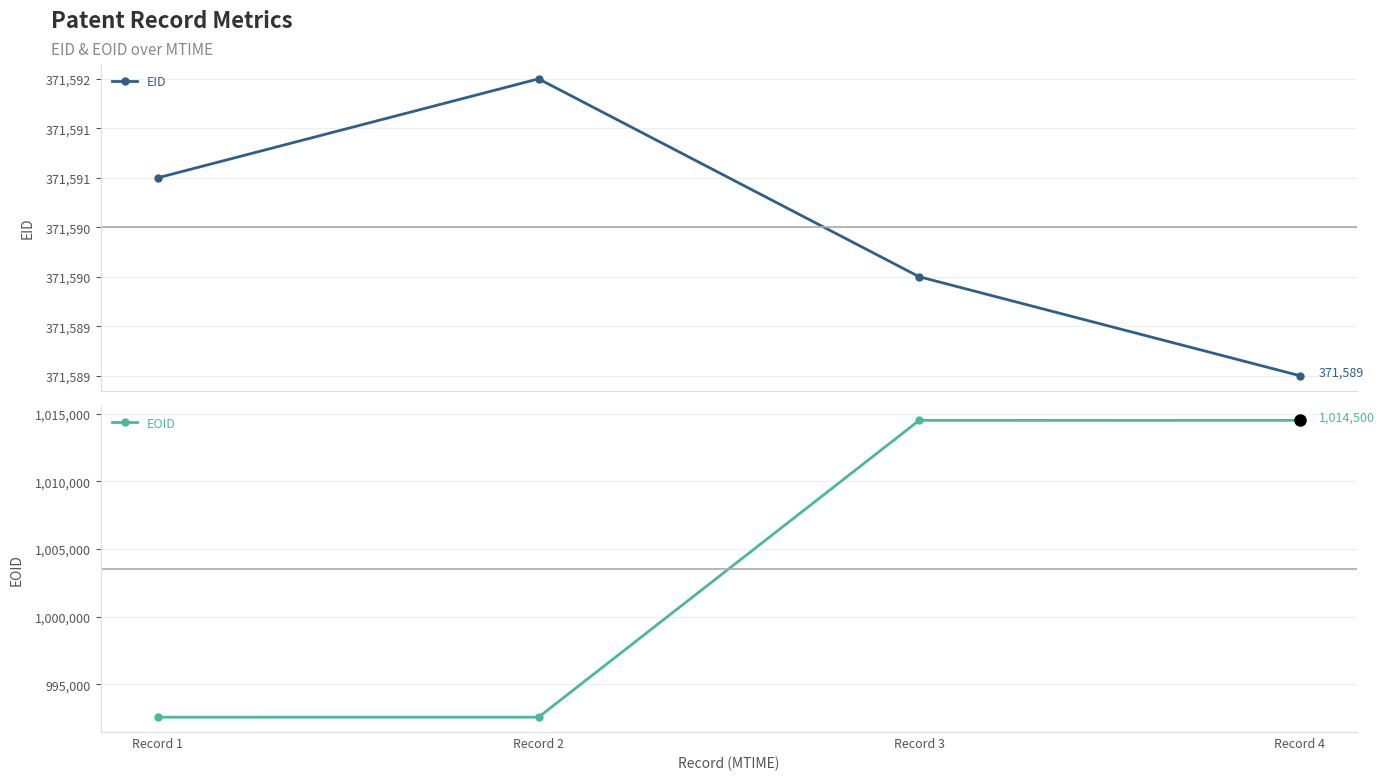

What is the value of the EOID point at the 1st from the left?

992560